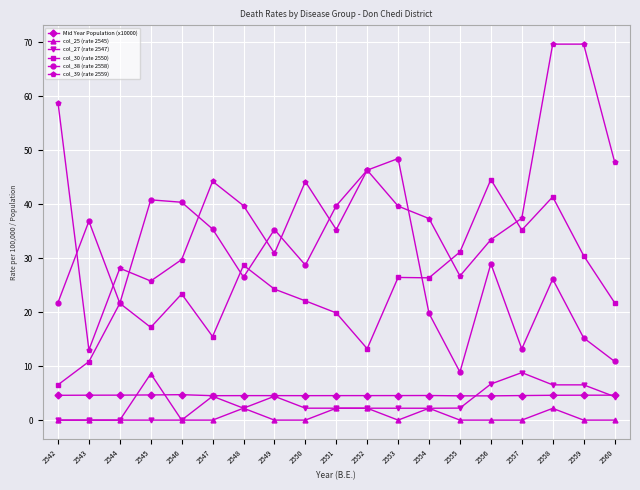

At which category does col_39 (rate 2559) reach its first local peak?

2544